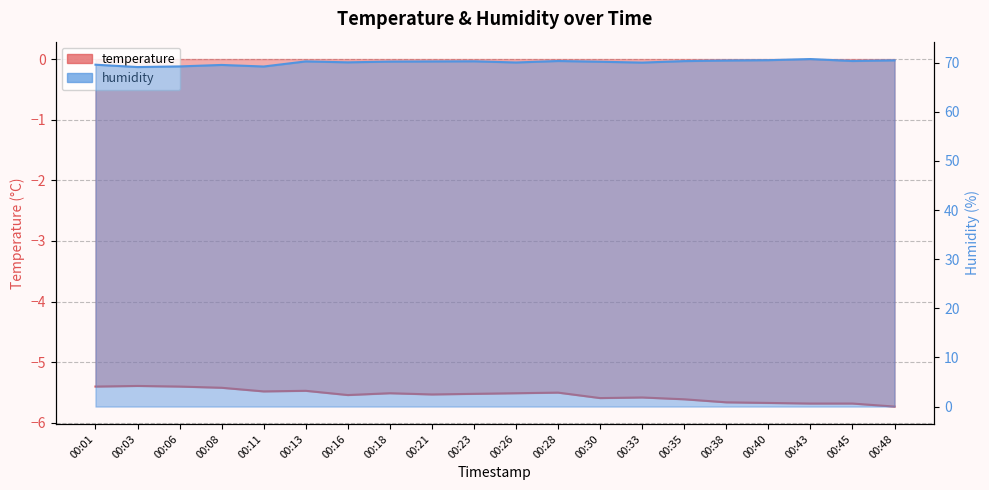

Rank the series by their maximum value, from highest to lowest.

humidity, temperature